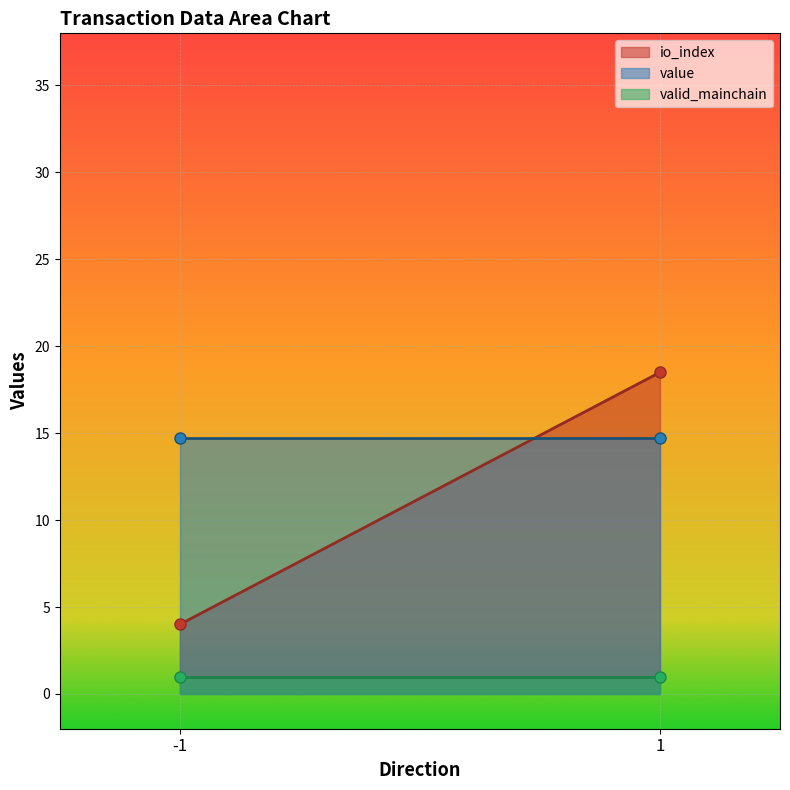

What is the value of the valid_mainchain point at the 1st from the left?

1.0